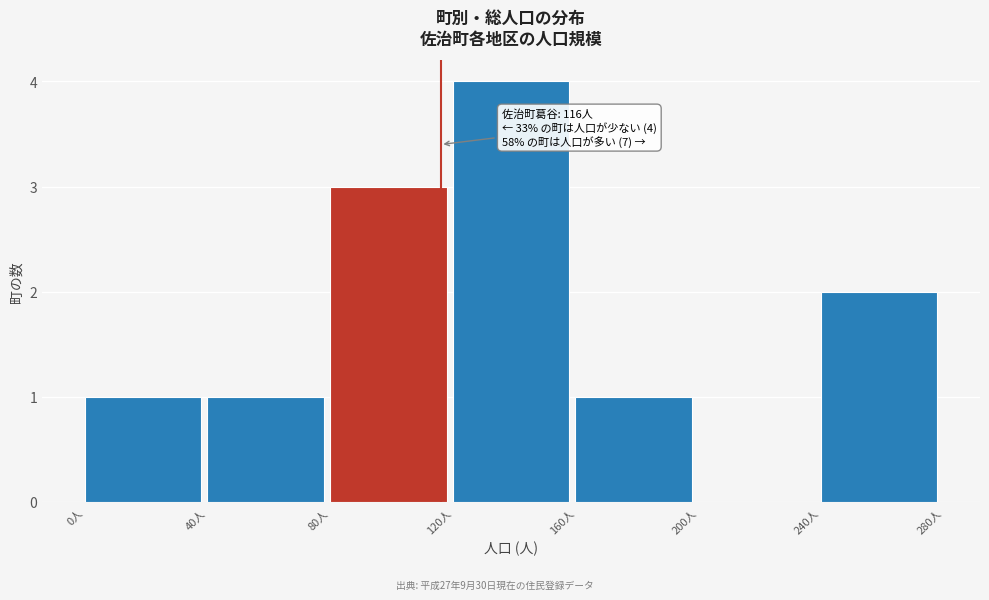

Over which range of the x-axis is the bar tallest?

120 to 160